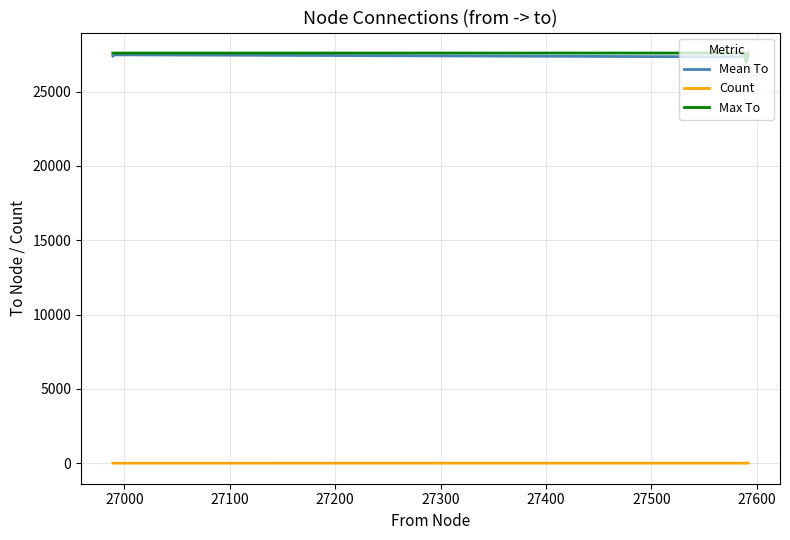

True or false: Count and Mean To cross at least once.

False